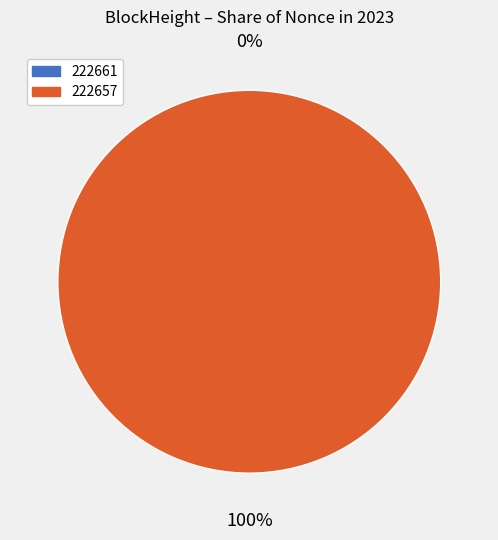

How many slices are in this pie chart?

2